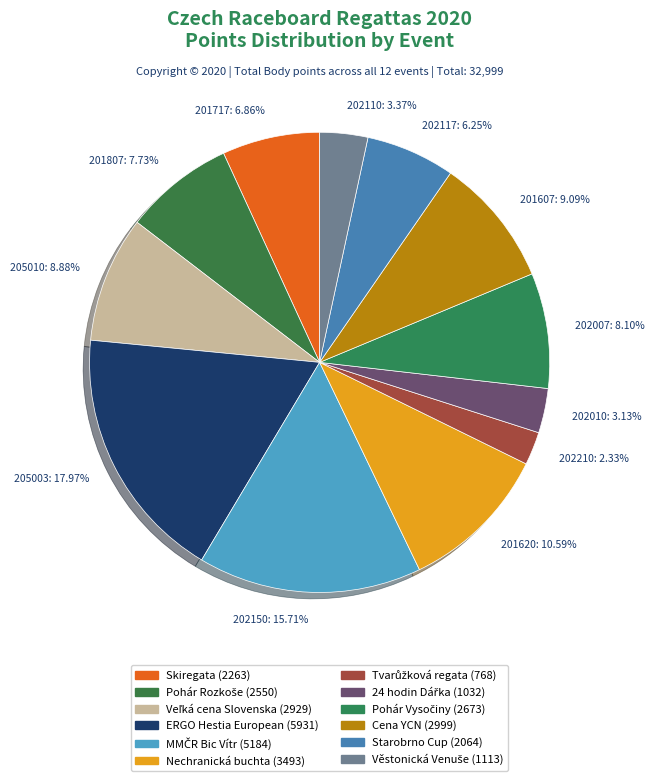

How much of the chart is everything except 202150?

84.3%